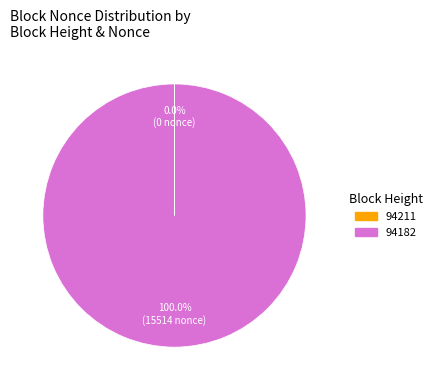

Does 94182 represent more than half of the total?

Yes